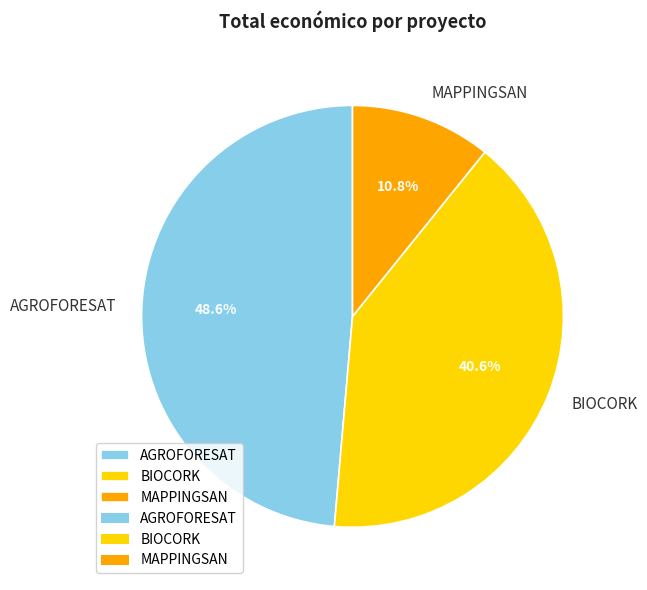

Combined, do MAPPINGSAN and BIOCORK account for over 50%?

Yes